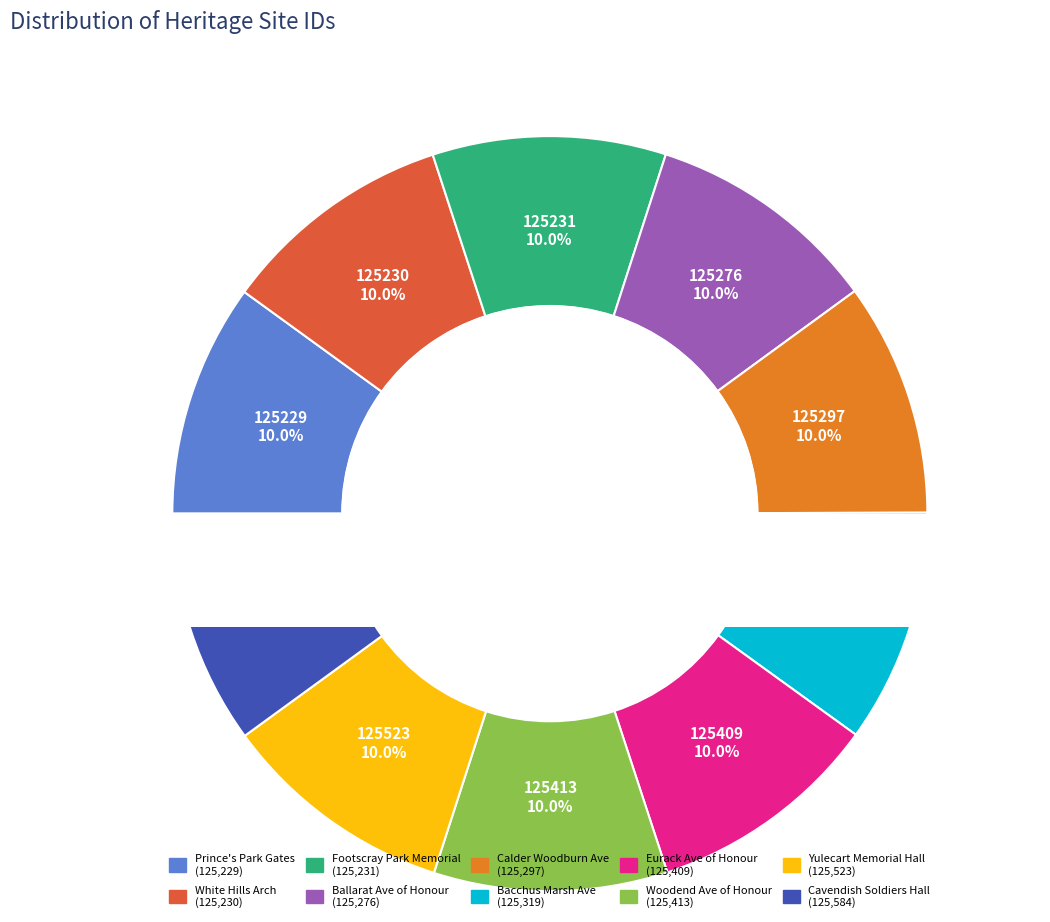

Which category has the smallest portion of the pie?

Prince's Park Memorial Gates